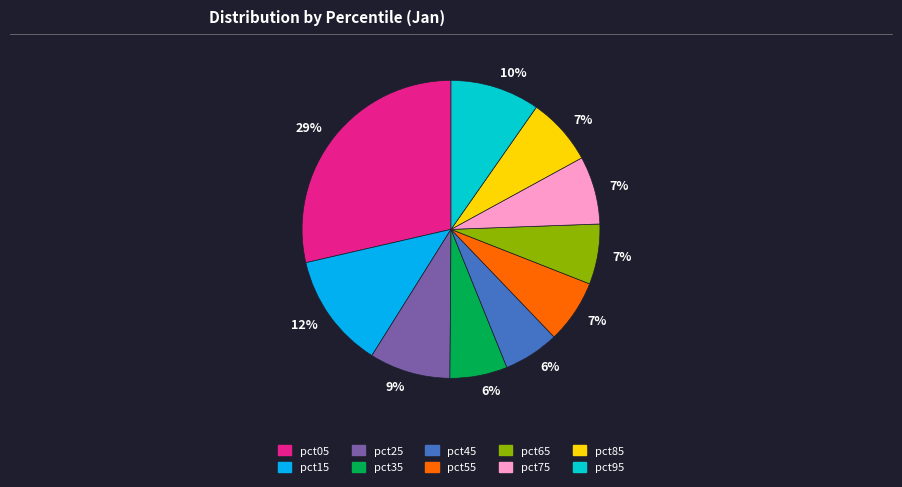

Does pct95 represent more than half of the total?

No